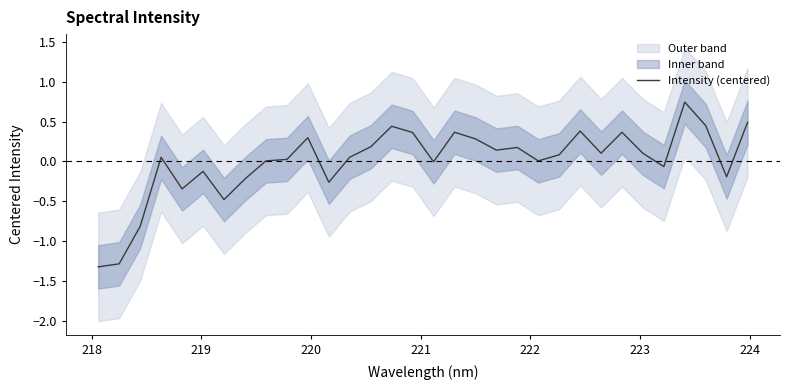

How many interior local valleys (lower than both neighbors) does the data have?

9